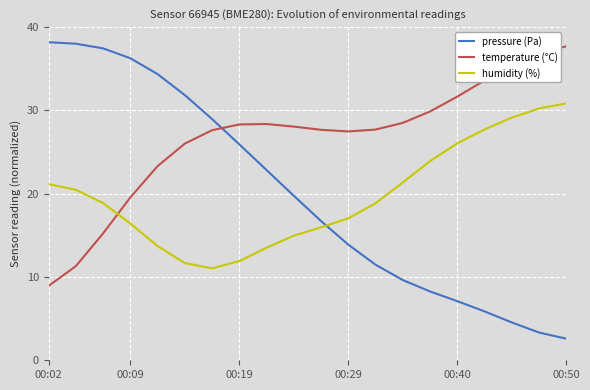

Which series has the largest range (max minus min)?

pressure (Pa)